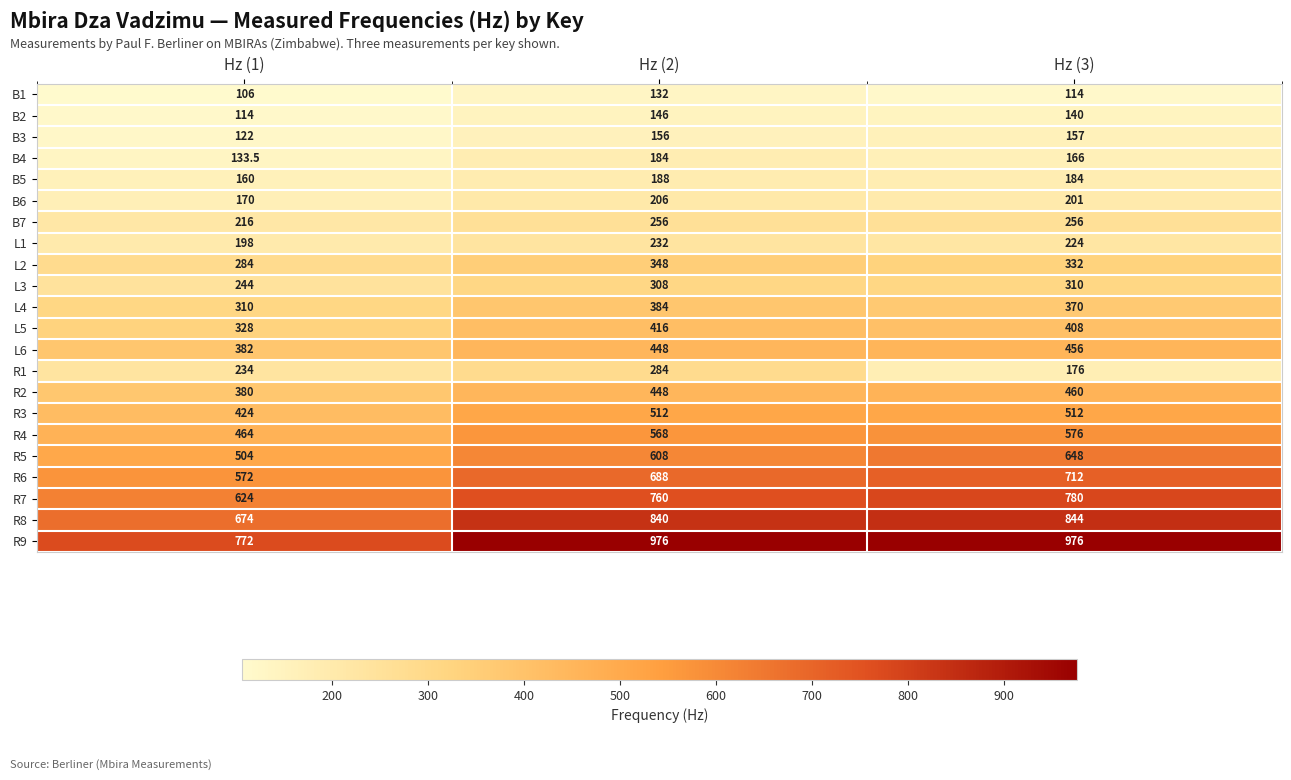

What is the difference between the maximum and minimum values in the B6 series?

36.0